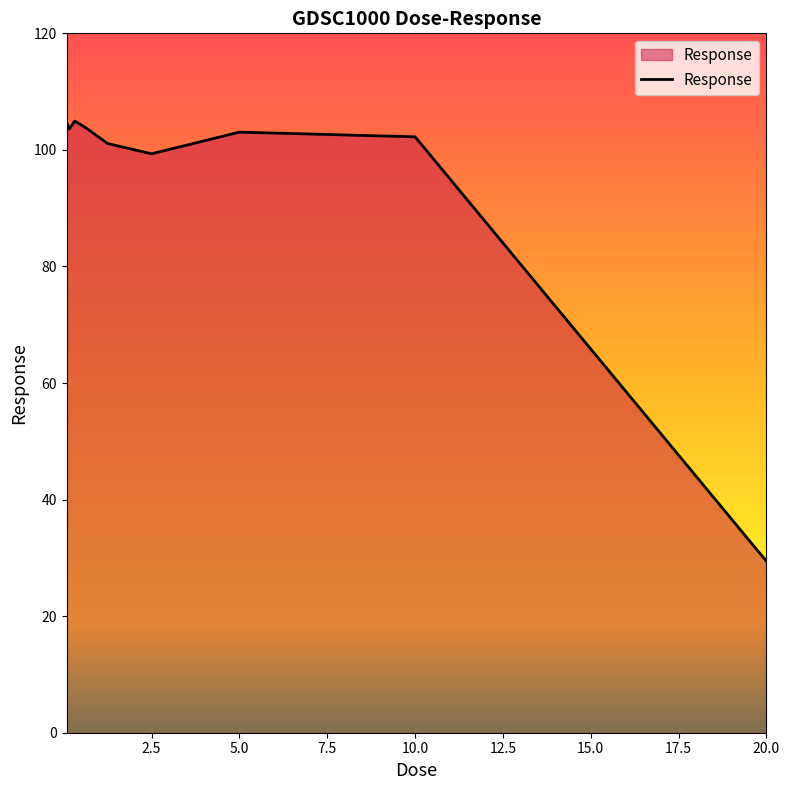

What is the difference between the maximum and minimum values?

75.5